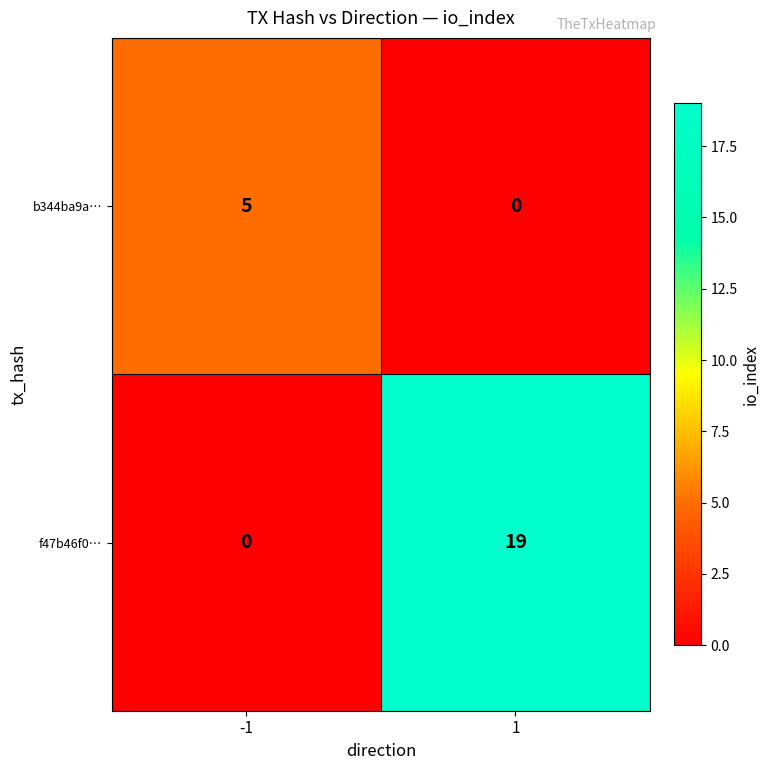

What value does the b344ba9a… series have at -1?

5